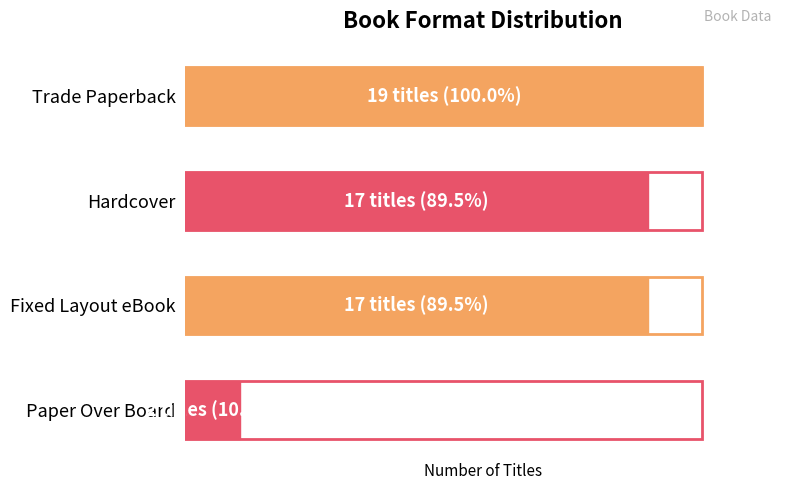

Are the bars horizontal?

Yes